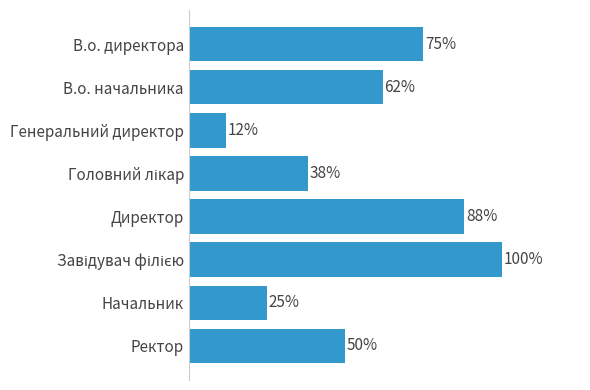

Which category has the lowest value across all series?

Генеральний директор